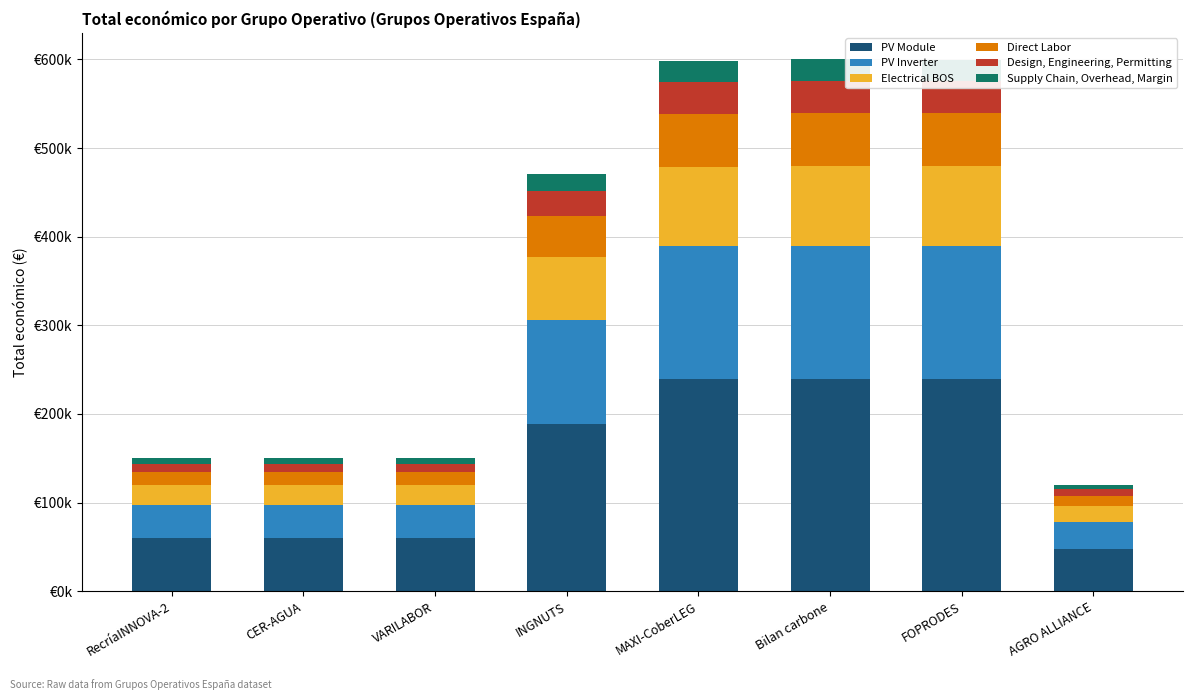

Which series changed the most between INGNUTS and FOPRODES?

PV Module